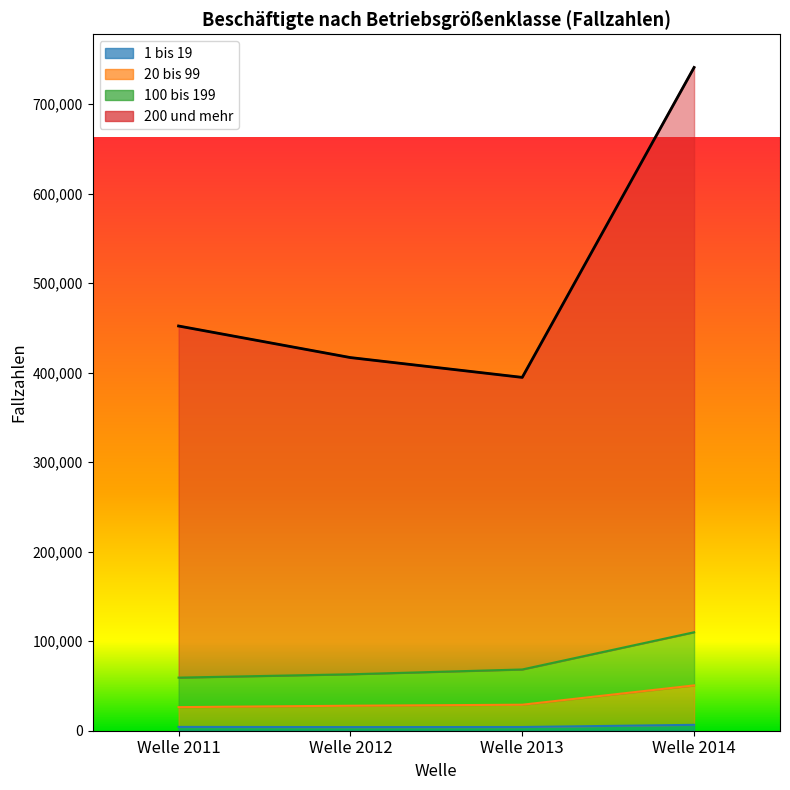

At which category is the sum across all series the highest?

Welle 2014